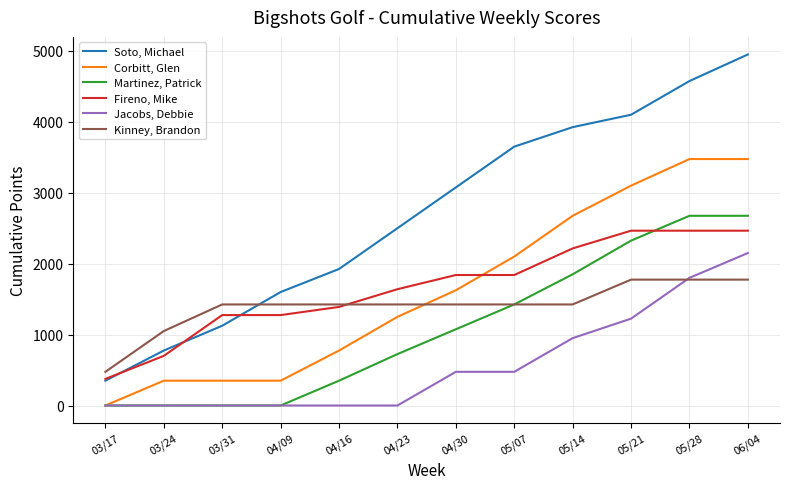

What is the spread (max minus min) of values at 04/23?

2500